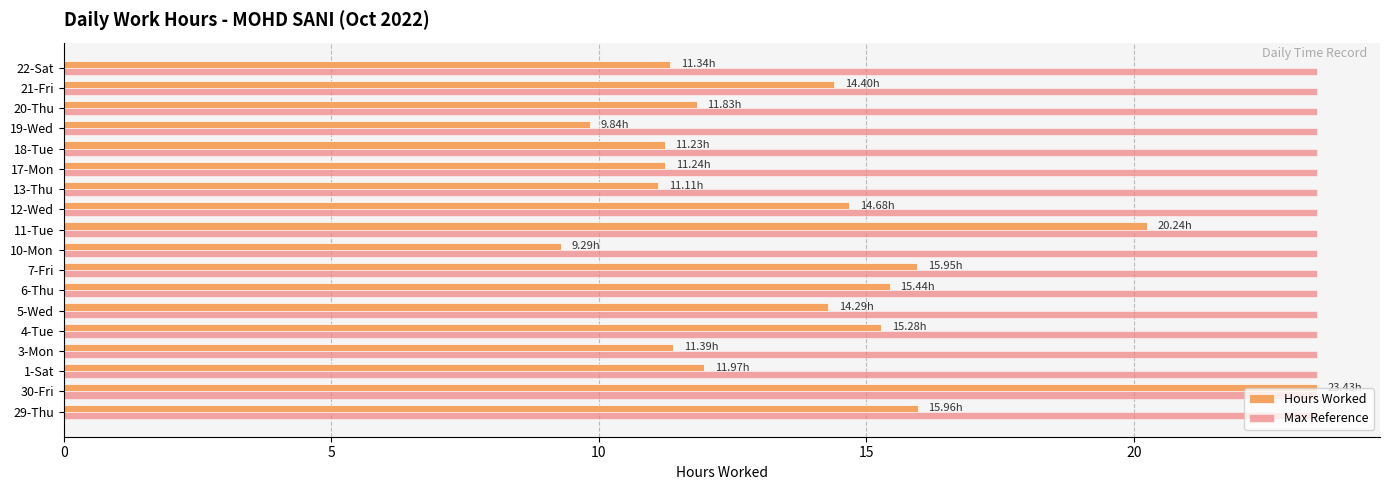

Which series has the widest spread of values?

Hours Worked